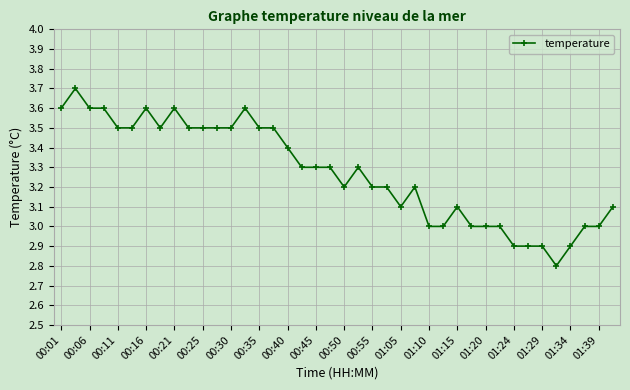

What is the value of the 5th point from the left?

3.5